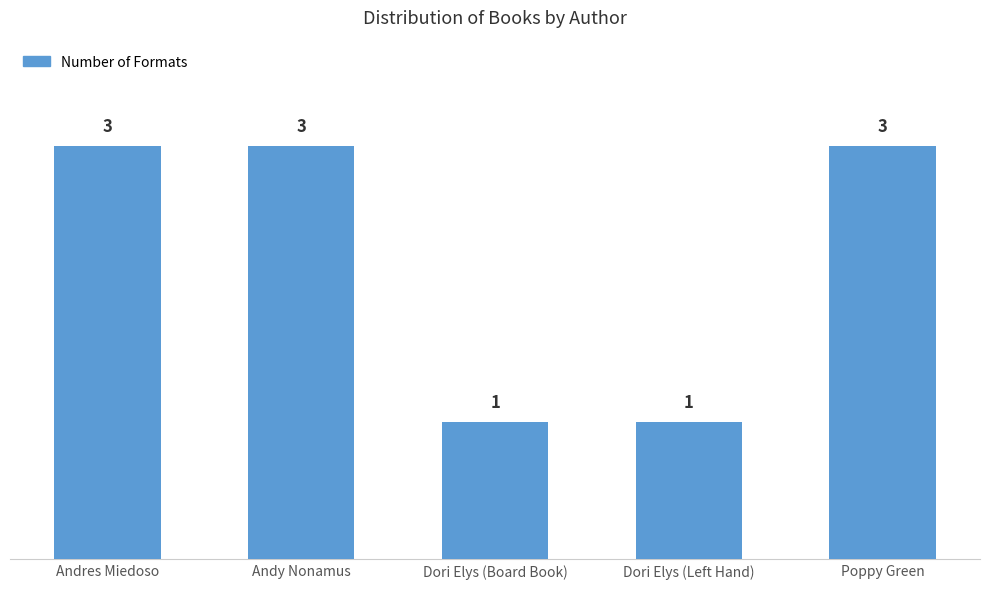

Is it true that the value at Andy Nonamus is 4?

False